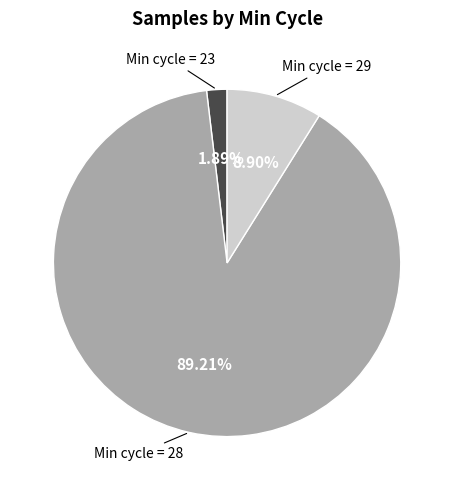

Does any single category account for the majority?

Yes